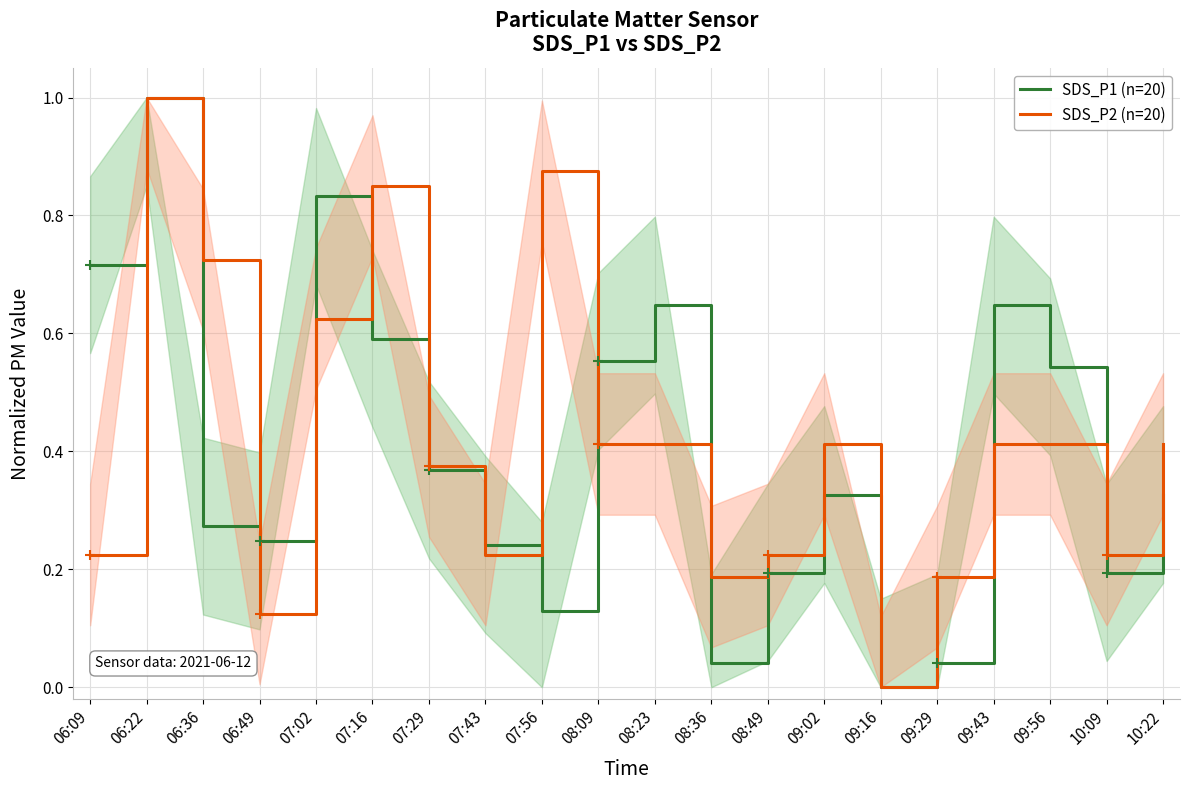

List the series in order of their peak value, highest first.

SDS_P1 (n=20), SDS_P2 (n=20)